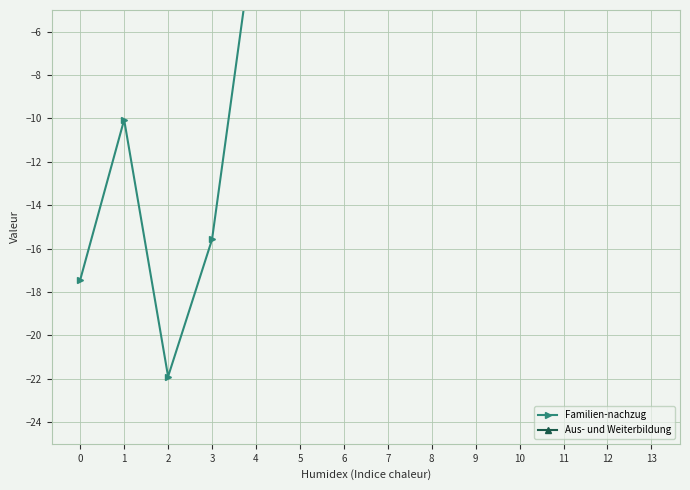

What is the value of the Aus- und Weiterbildung point at the 3rd from the left?

-4.5